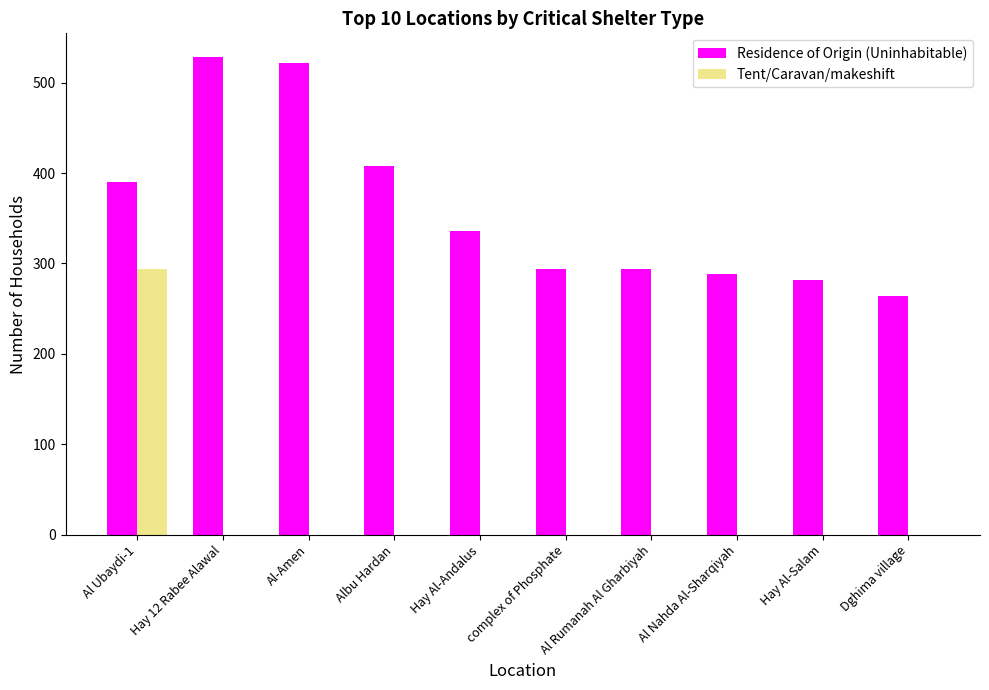

Reading right to left, what are all the values shown in this chart?

Residence of Origin (Uninhabitable): Dghima village=264	Hay Al-Salam=282	Al Nahda Al-Sharqiyah=288	Al Rumanah Al Gharbiyah=294	complex of Phosphate=294	Hay Al-Andalus=336	Albu Hardan=408	Al-Amen=522	Hay 12 Rabee Alawal=528	Al Ubaydi-1=390
Tent/Caravan/makeshift: Dghima village=0	Hay Al-Salam=0	Al Nahda Al-Sharqiyah=0	Al Rumanah Al Gharbiyah=0	complex of Phosphate=0	Hay Al-Andalus=0	Albu Hardan=0	Al-Amen=0	Hay 12 Rabee Alawal=0	Al Ubaydi-1=294